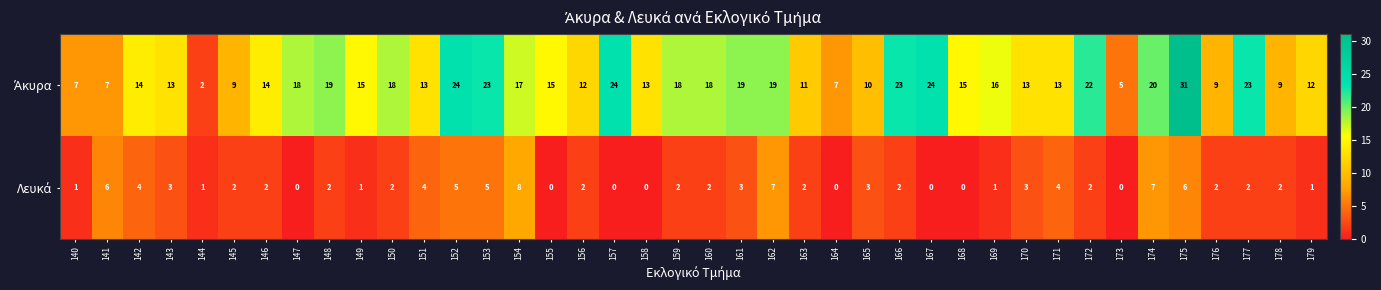

How many distinct data groups are displayed?

2